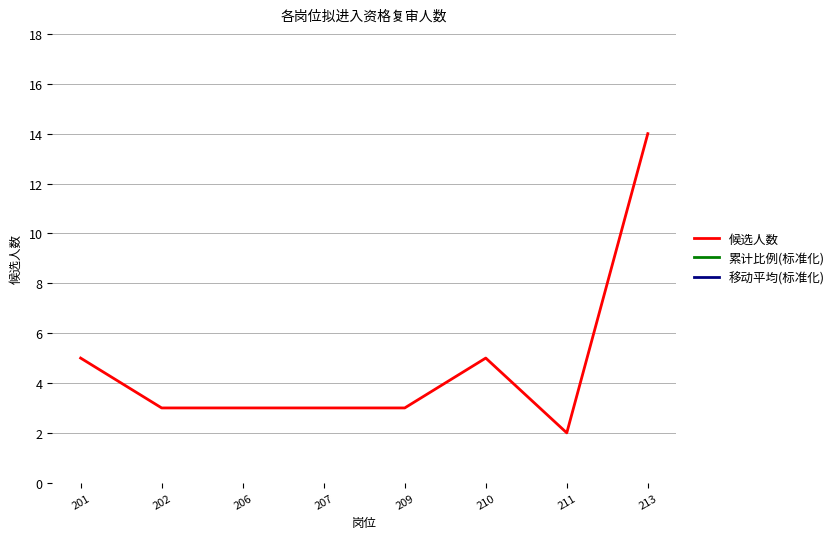

Rank the categories by 累计比例(标准化) value from lowest to highest.

201, 202, 206, 207, 209, 210, 211, 213